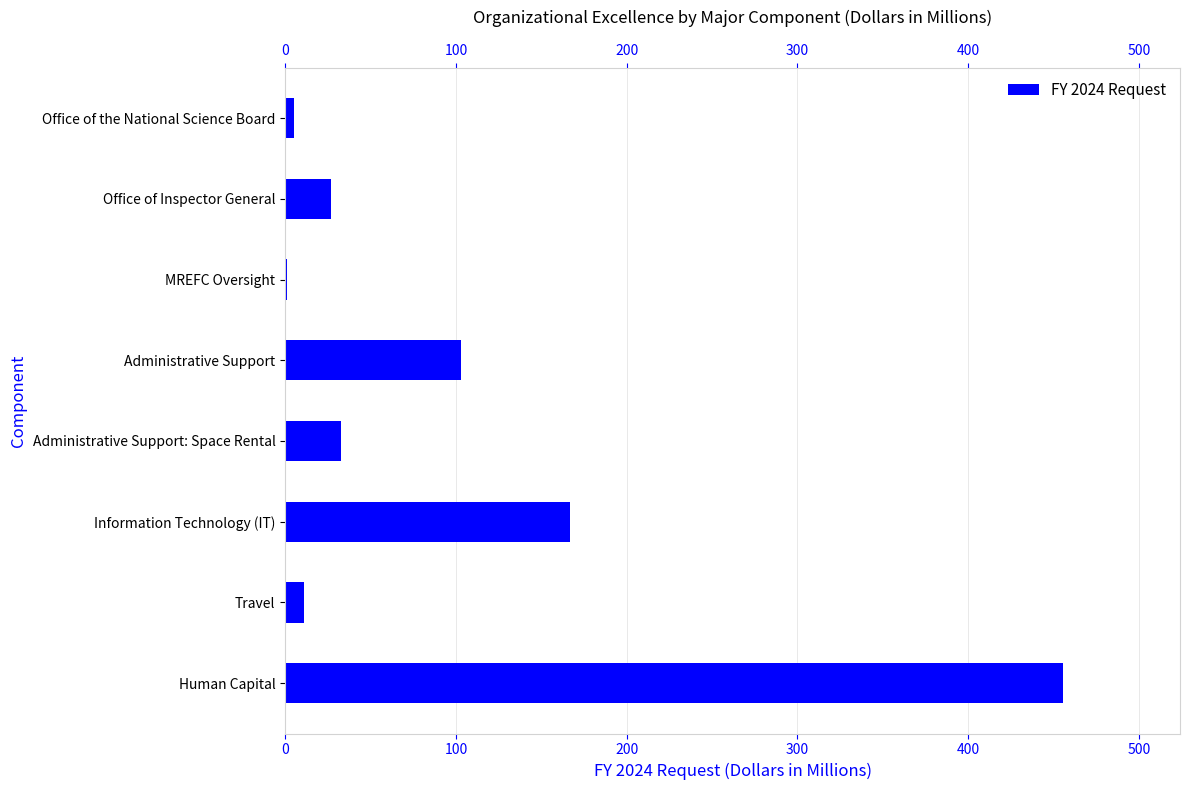

True or false: the data shows 102.8 at Administrative Support.

True